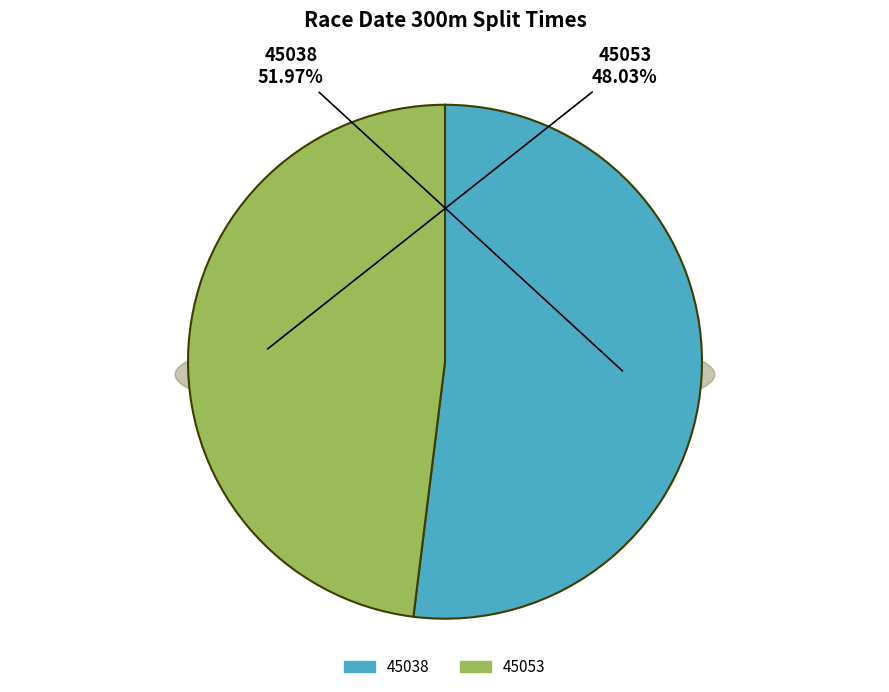

To the nearest percent, what is the average slice percentage?

50%